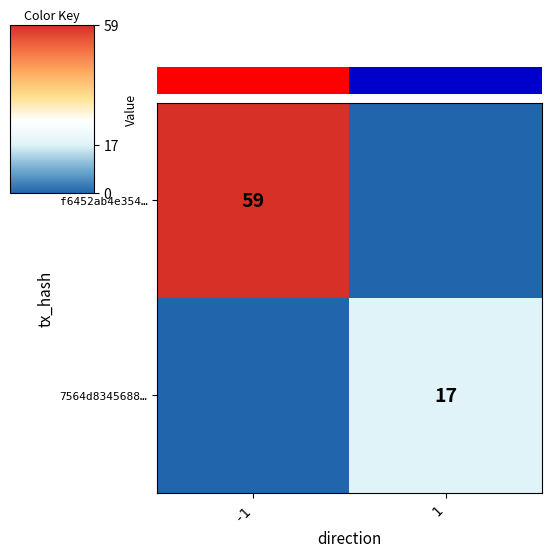

Is it true that f6452ab4e354… equals 59 at -1?

True